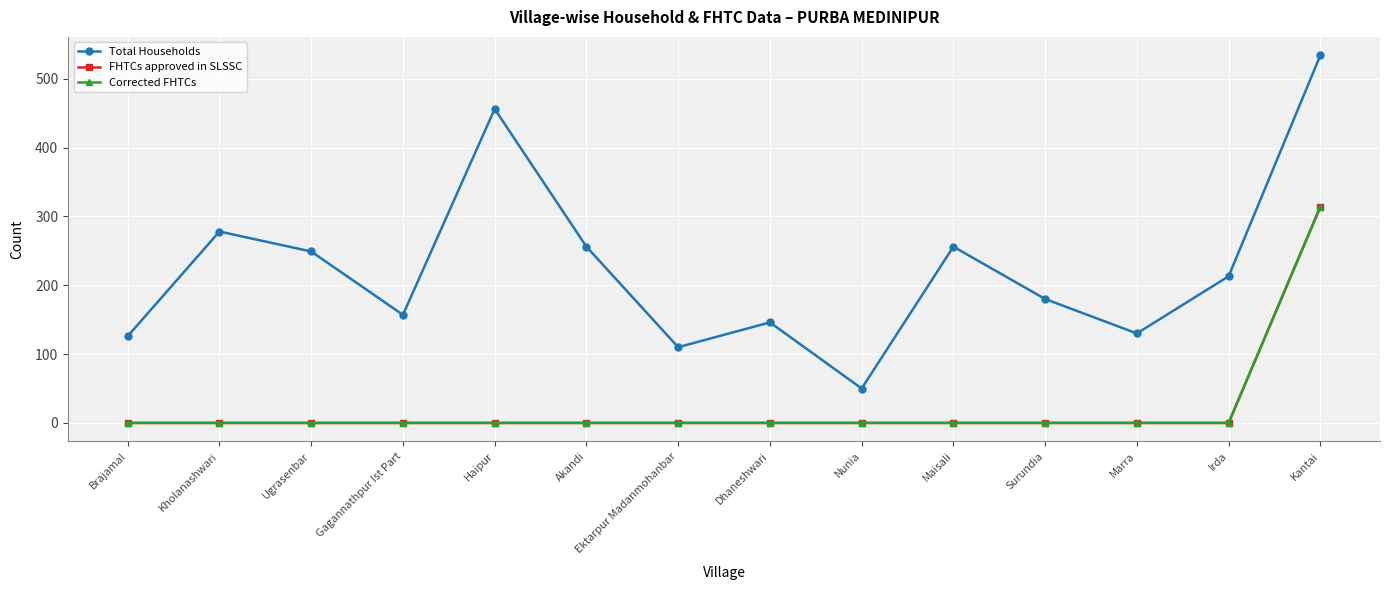

What is the maximum value for Total Households?

534